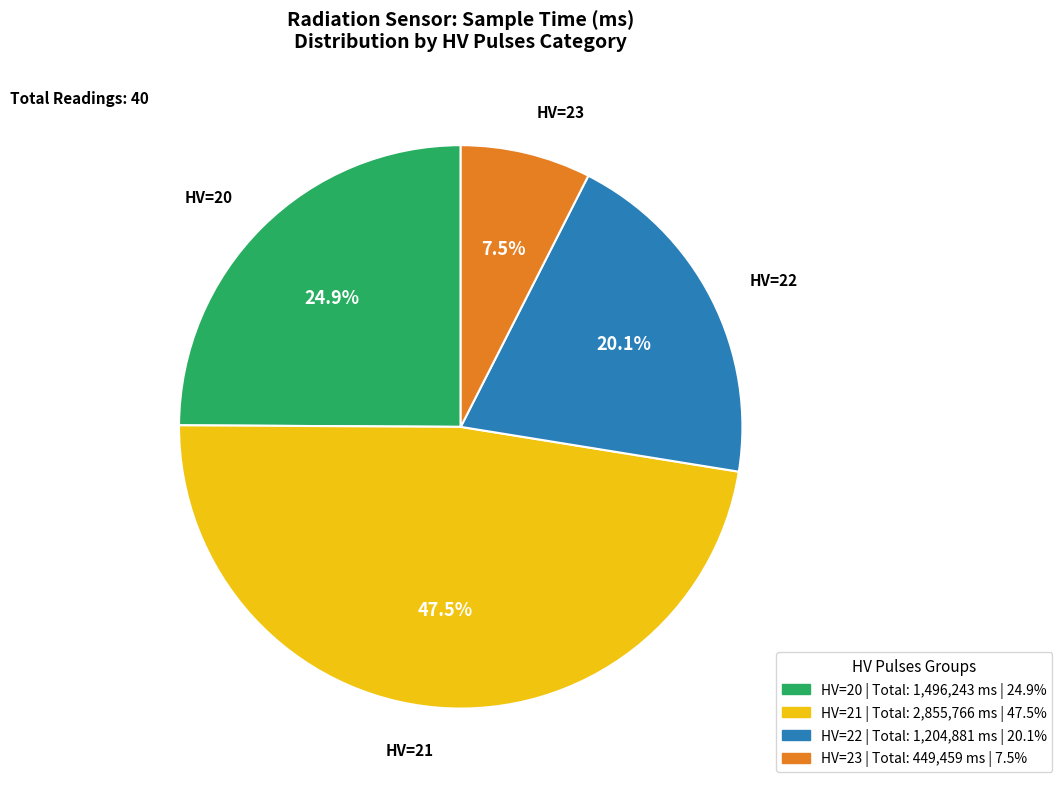

Does any single category account for the majority?

No